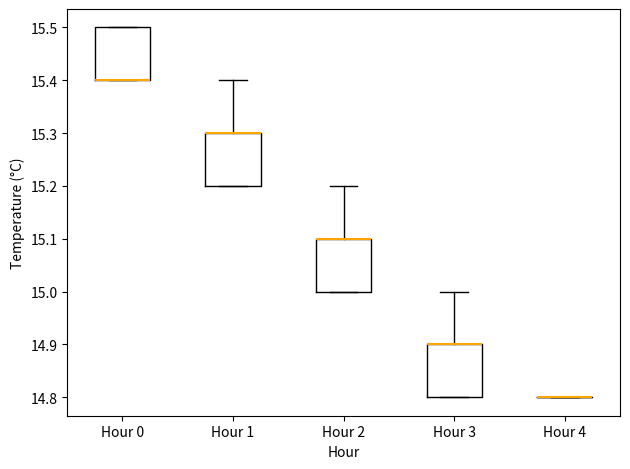

Reading left to right, transcribe this box plot: for each box, give where its median line is, the range the box spans, and where its two whiskers end, as read against the y-axis. The values are not printed on the chart, so give them approximately, as read against the axis.

Hour 0: median 15.4 (drawn on the box's lower edge), box 15.4 to 15.5, whiskers 15.4 to 15.5
Hour 1: median 15.3 (drawn on the box's upper edge), box 15.2 to 15.3, whiskers 15.2 to 15.4
Hour 2: median 15.1 (drawn on the box's upper edge), box 15.0 to 15.1, whiskers 15.0 to 15.2
Hour 3: median 14.9 (drawn on the box's upper edge), box 14.8 to 14.9, whiskers 14.8 to 15.0
Hour 4: box collapsed to a line at 14.8, whiskers 14.8 to 14.8